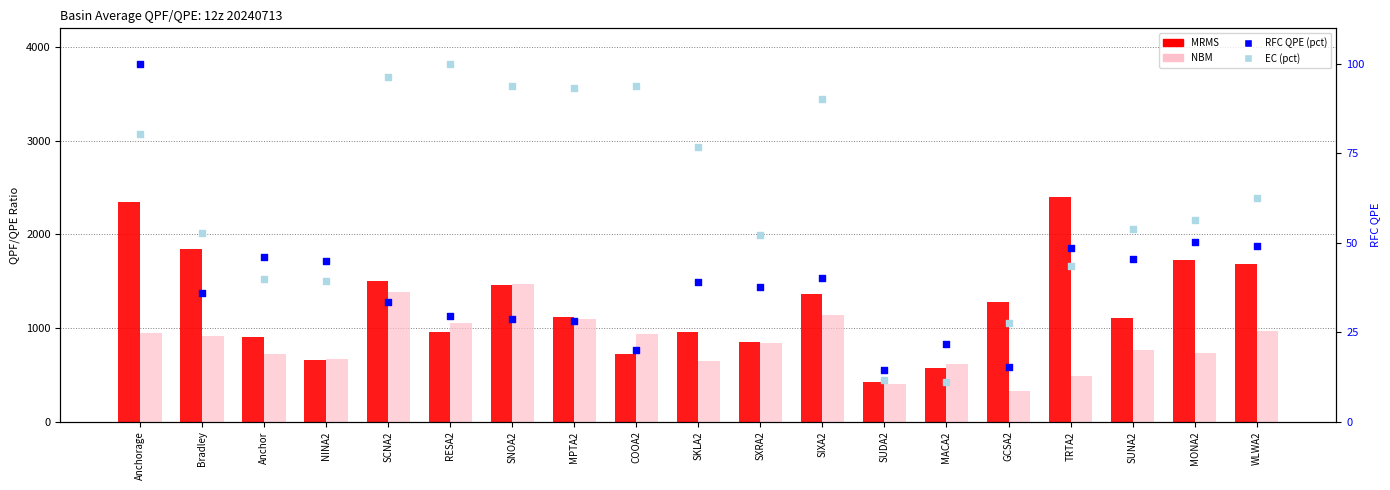

Is the value of MRMS at SUNA2 greater than the value of EC (pct) at SCNA2?

Yes